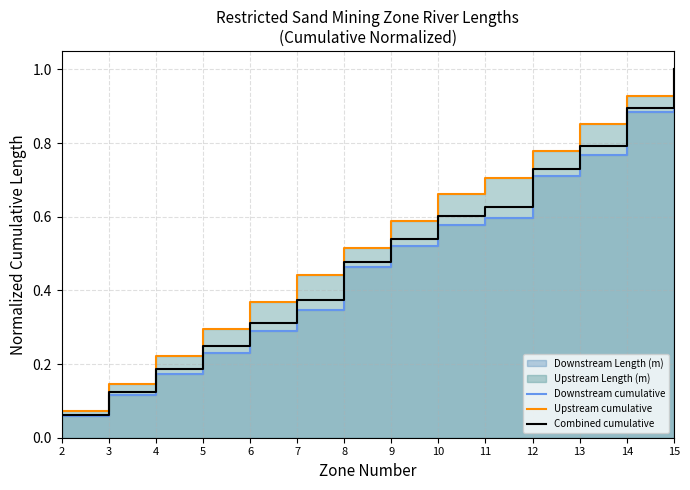

What is the spread (max minus min) of values at 5?

0.1